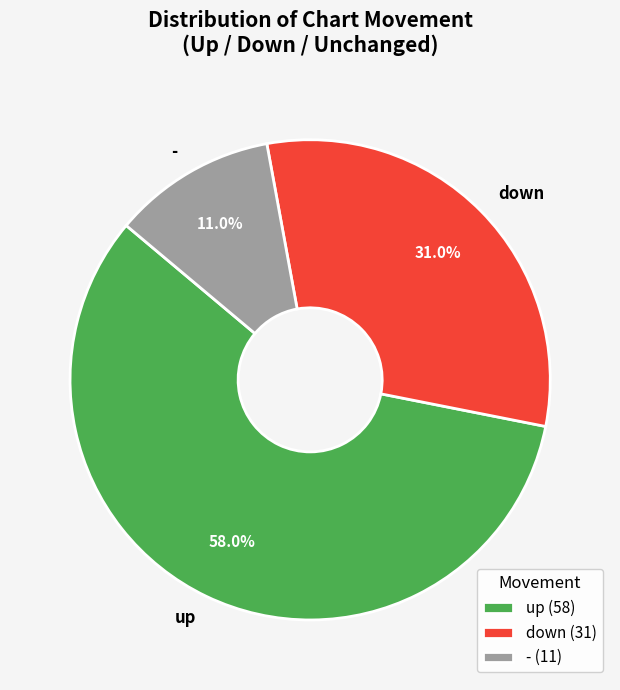

What percentage is the up slice, to the nearest percent?

58%